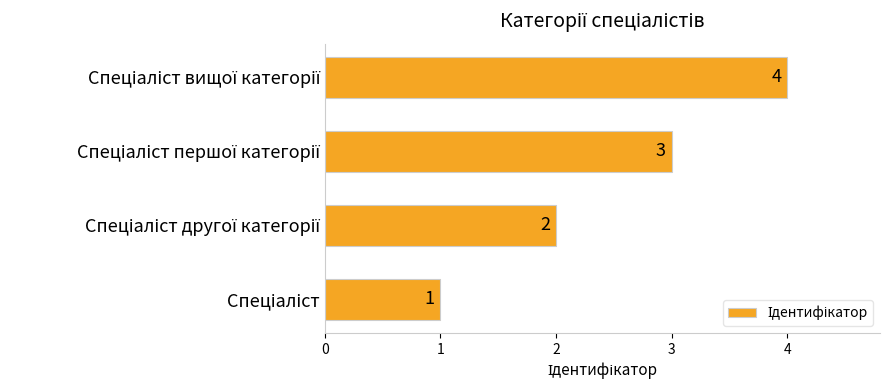

What is the maximum value shown in the chart?

4